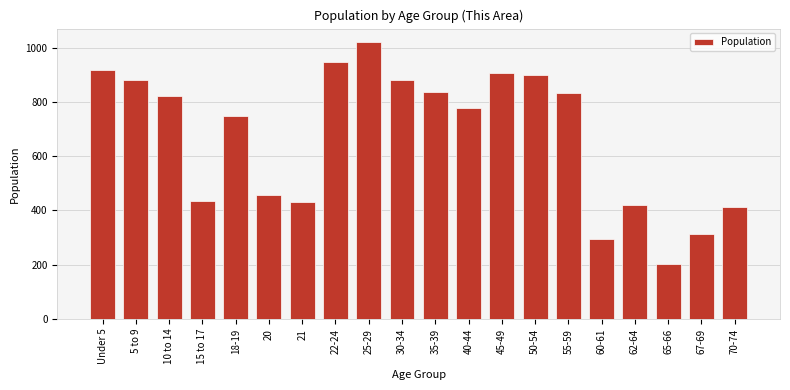

What is the smallest value displayed?

201